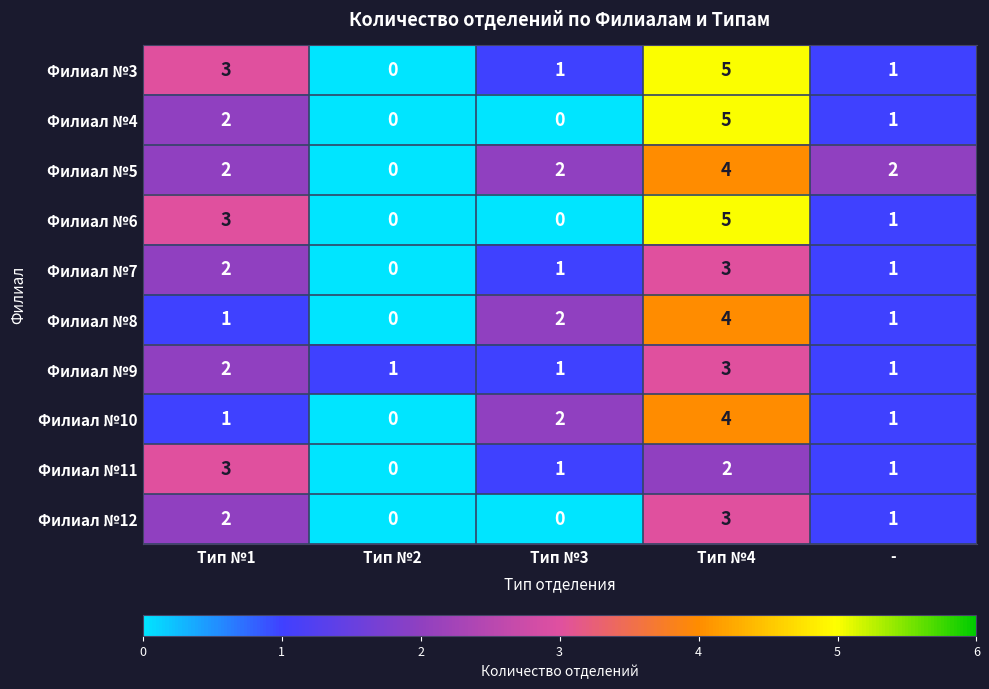

The value of Филиал №3 at Тип №4 is 5. True or false?

True